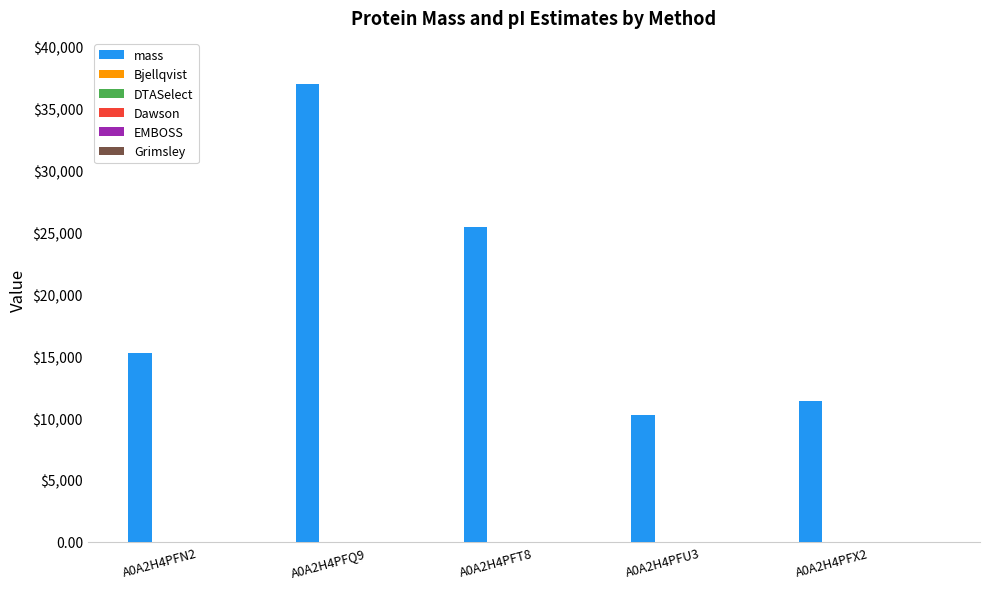

Reading left to right, transcribe all the data shown in this chart.

mass: A0A2H4PFN2=15263.5	A0A2H4PFQ9=37029.6	A0A2H4PFT8=25436.1	A0A2H4PFU3=10277.9	A0A2H4PFX2=11356.7
Bjellqvist: A0A2H4PFN2=10.0	A0A2H4PFQ9=9.8	A0A2H4PFT8=9.6	A0A2H4PFU3=10.8	A0A2H4PFX2=11.0
DTASelect: A0A2H4PFN2=9.9	A0A2H4PFQ9=9.8	A0A2H4PFT8=9.5	A0A2H4PFU3=10.8	A0A2H4PFX2=11.0
Dawson: A0A2H4PFN2=10.3	A0A2H4PFQ9=10.1	A0A2H4PFT8=9.8	A0A2H4PFU3=11.0	A0A2H4PFX2=11.1
EMBOSS: A0A2H4PFN2=10.6	A0A2H4PFQ9=10.3	A0A2H4PFT8=10.0	A0A2H4PFU3=11.4	A0A2H4PFX2=11.6
Grimsley: A0A2H4PFN2=10.3	A0A2H4PFQ9=10.2	A0A2H4PFT8=9.8	A0A2H4PFU3=11.0	A0A2H4PFX2=11.2